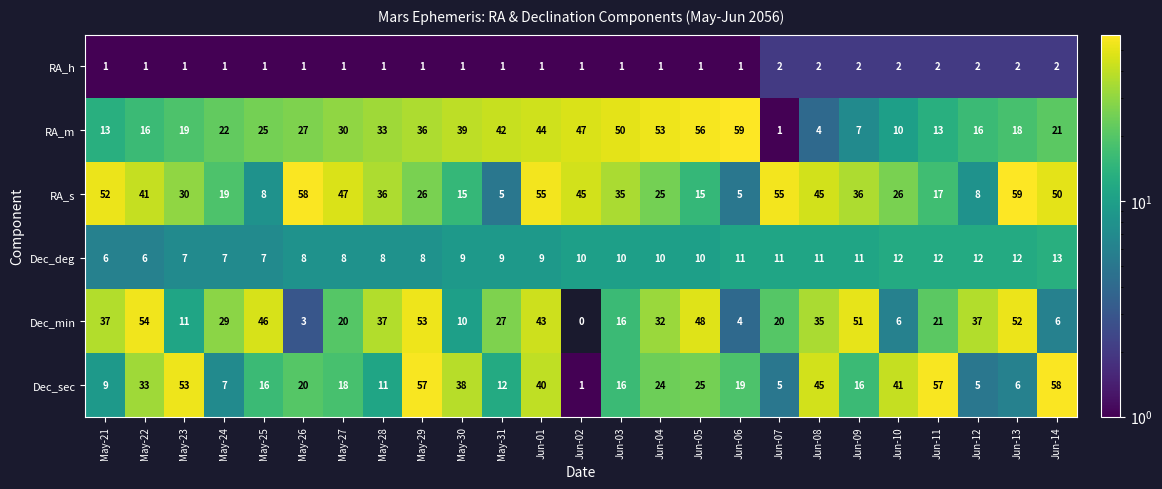

What is the average value of the Dec_sec series?

25